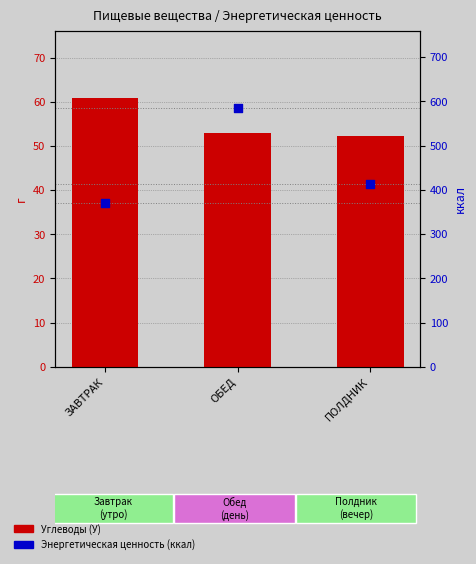

What is the total value across all series at ПОЛДНИК?

466.5